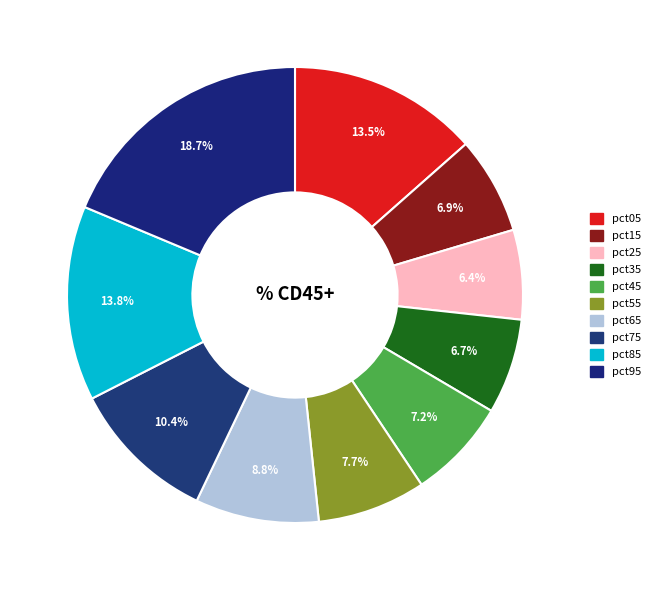

To the nearest percent, what is the difference between the largest and smallest slice percentages?

12%